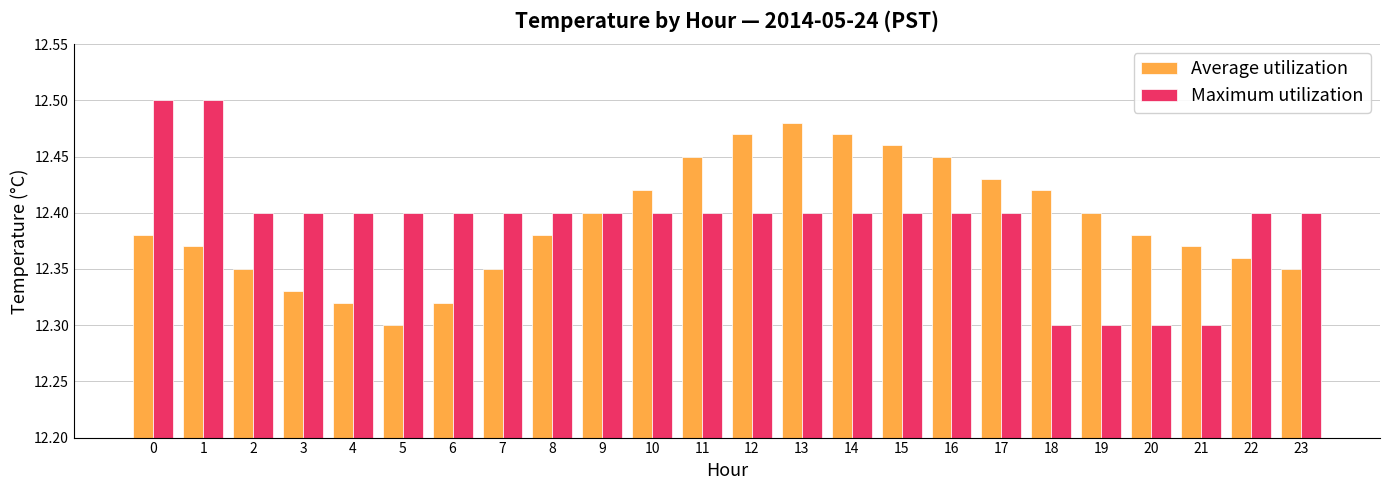

At which label does Average utilization reach its peak?

13